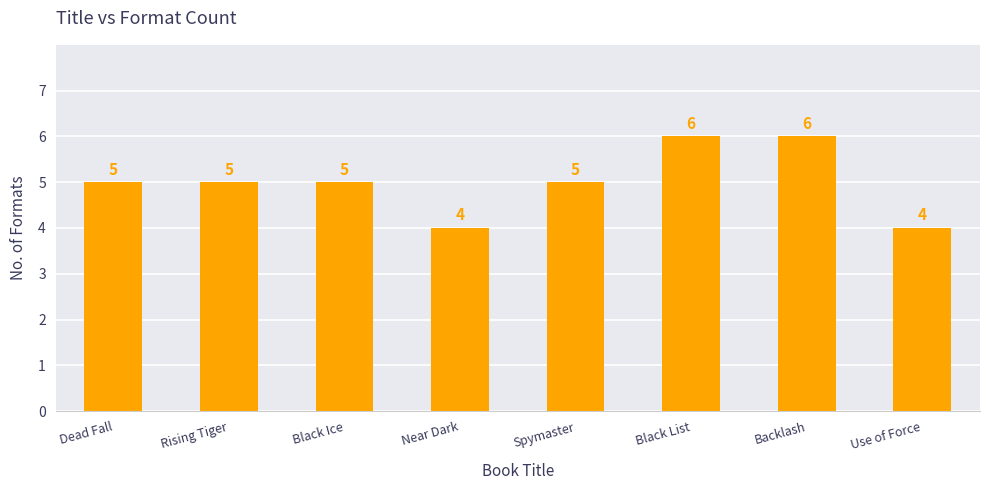

True or false: the data shows 4 at Use of Force.

True